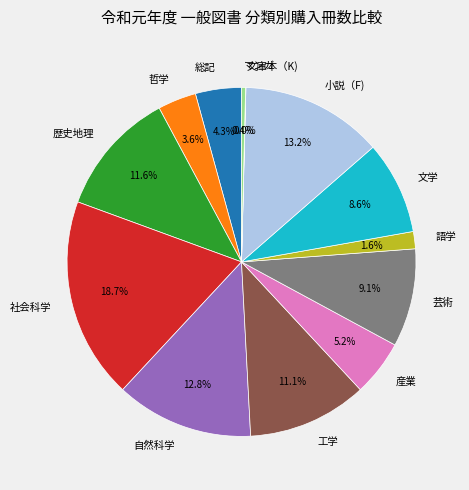

Which slice is the largest?

社会科学